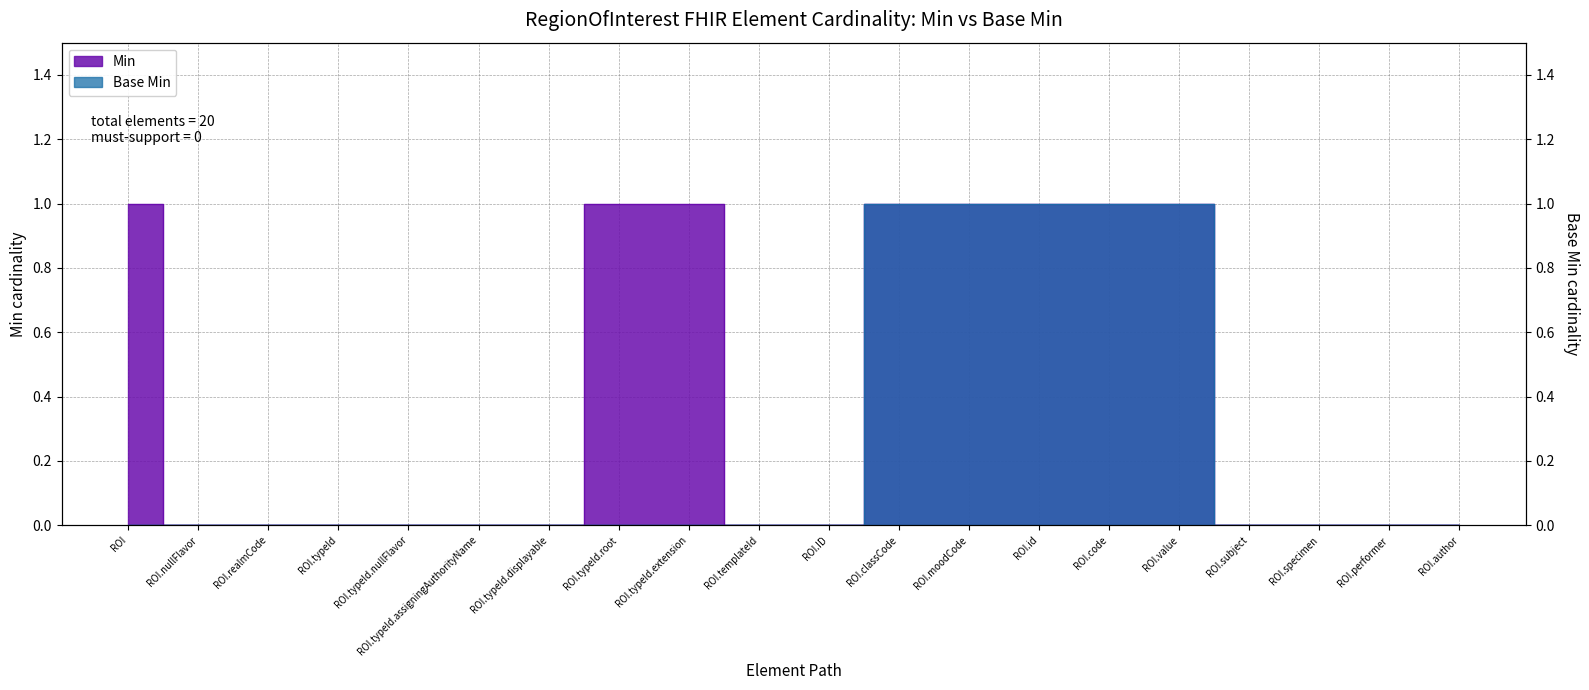

The value of Base Min at ROI.typeId.extension is 0. True or false?

True